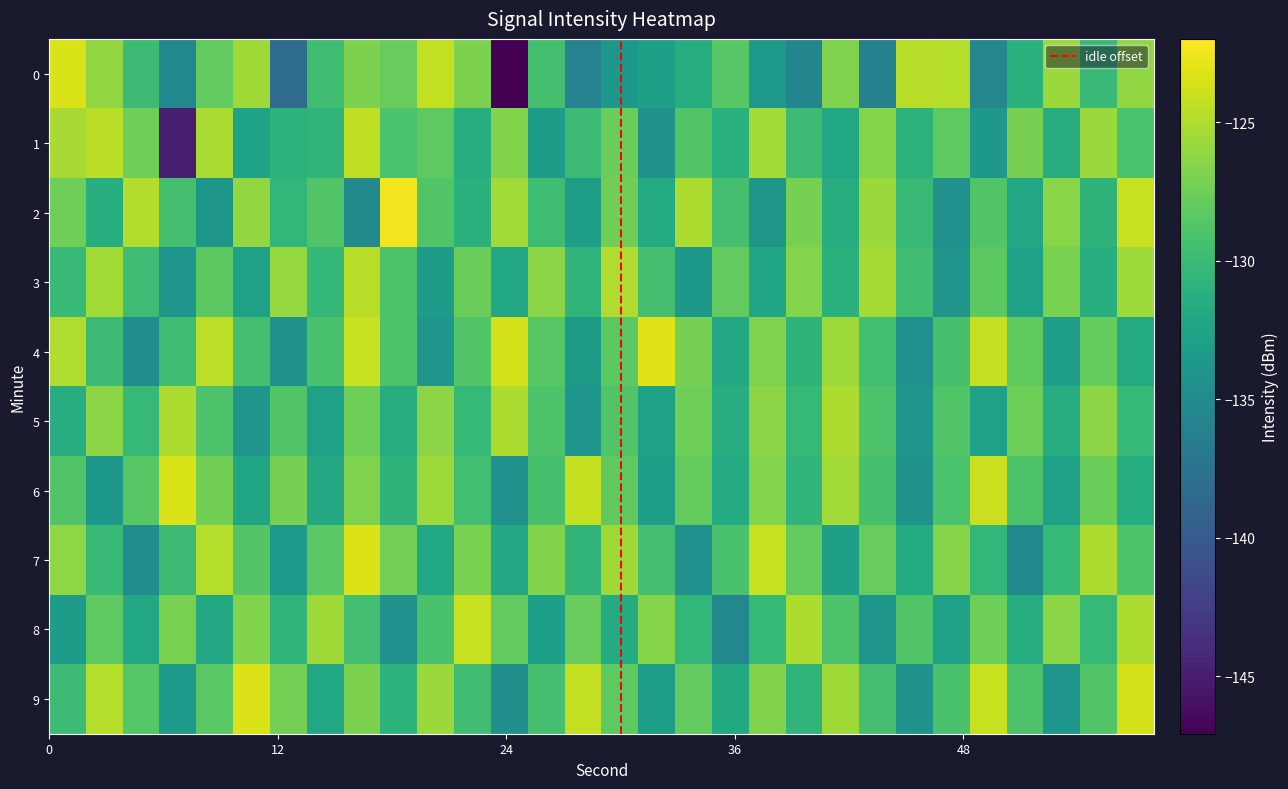

What is the difference between the maximum and minimum values in the 9 series?

11.2